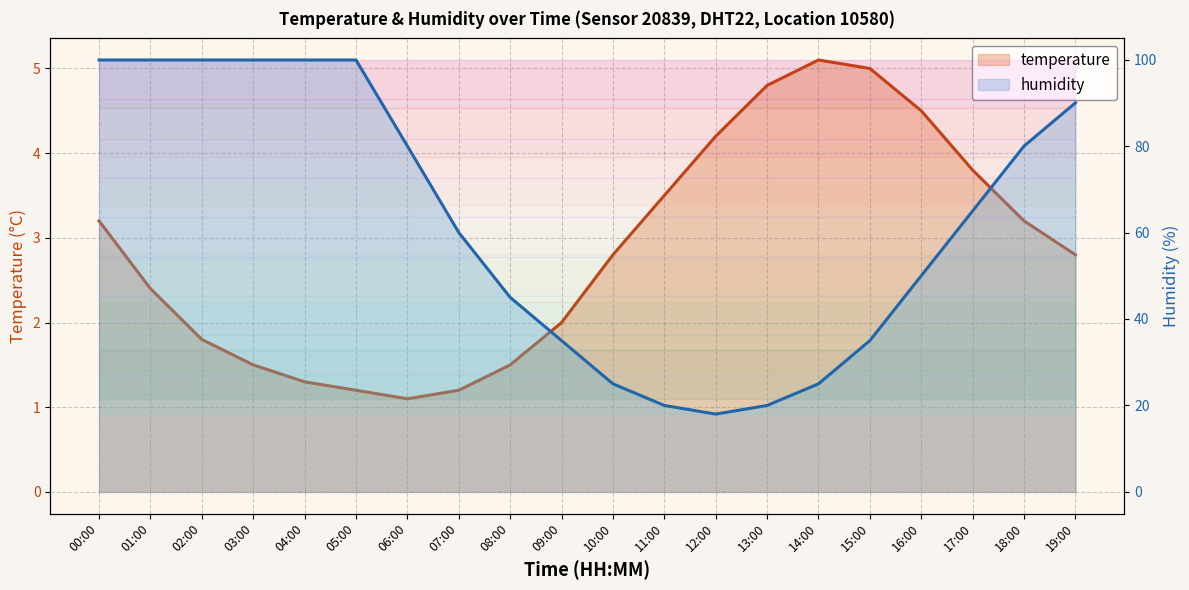

What position from the right is 02:00?

18